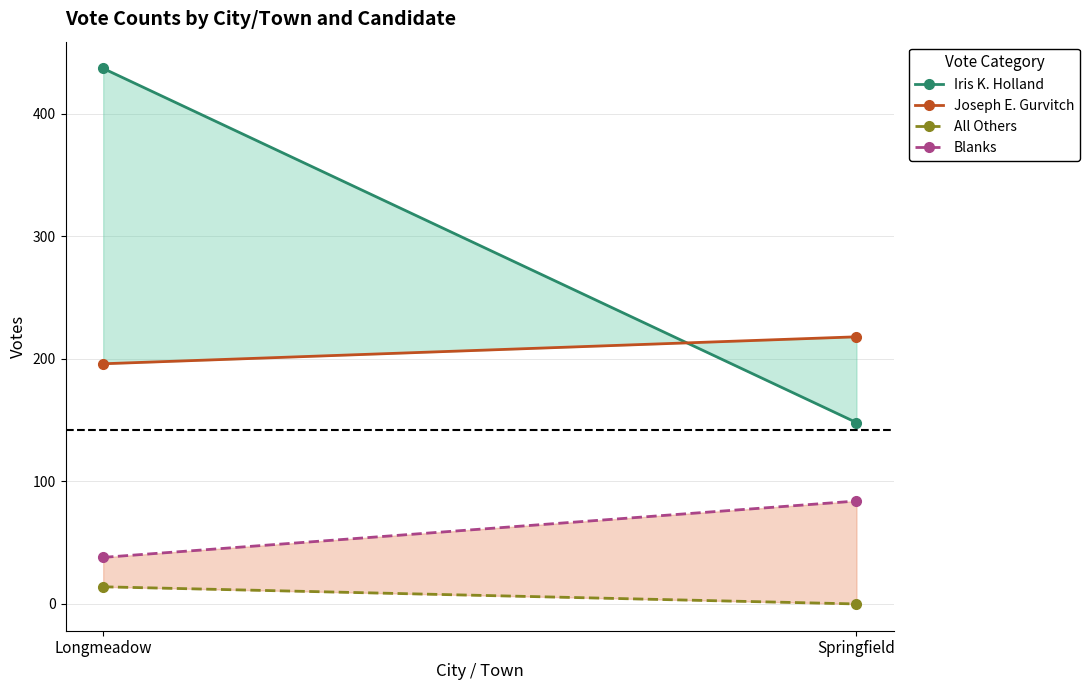

At how many categories does at least one series exceed 392?

1